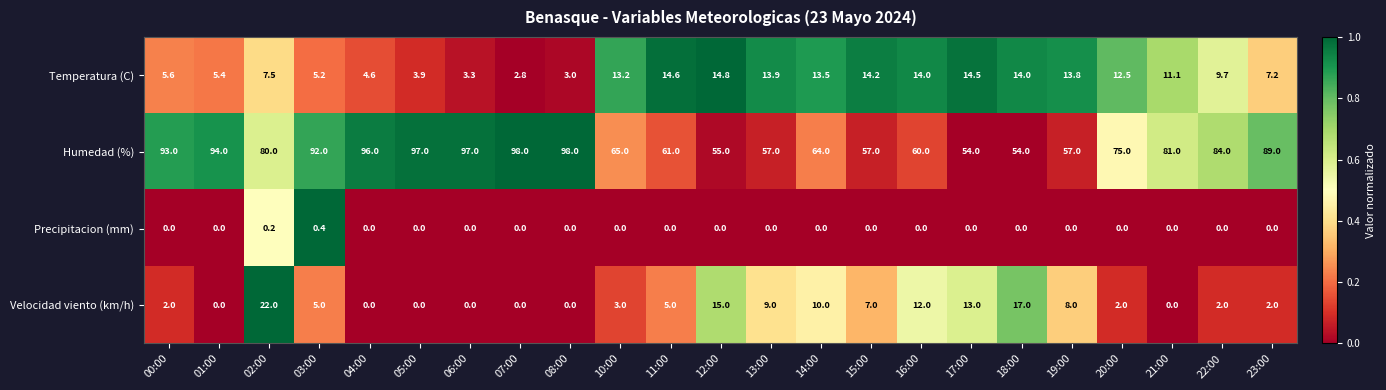

How many values in the Temperatura (C) series are below 11?

11